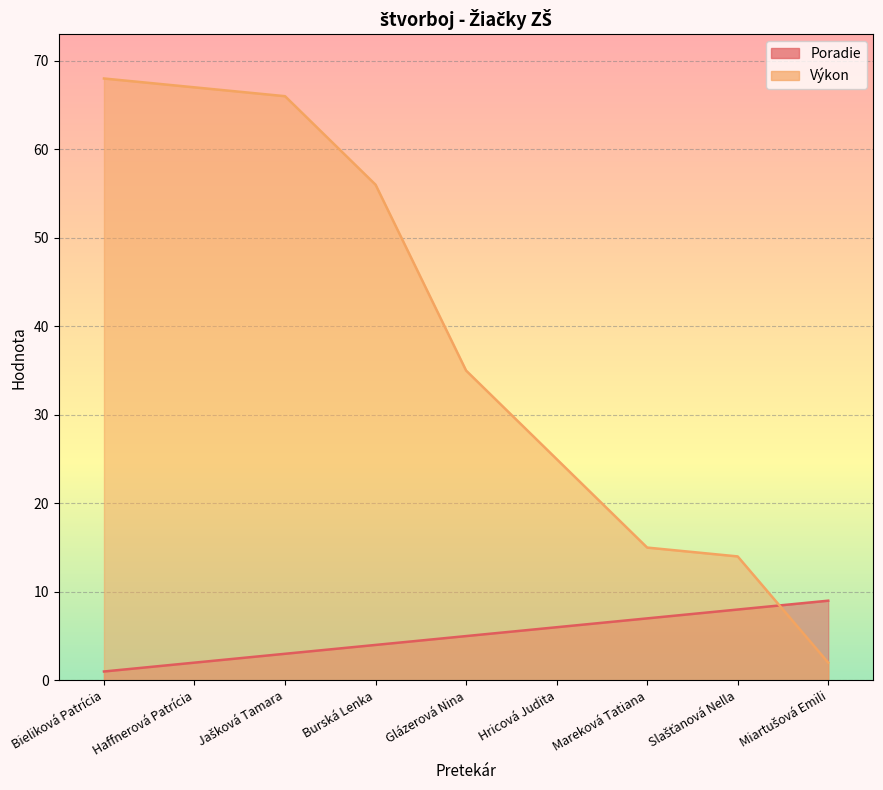

What position from the right is Burská Lenka?

6